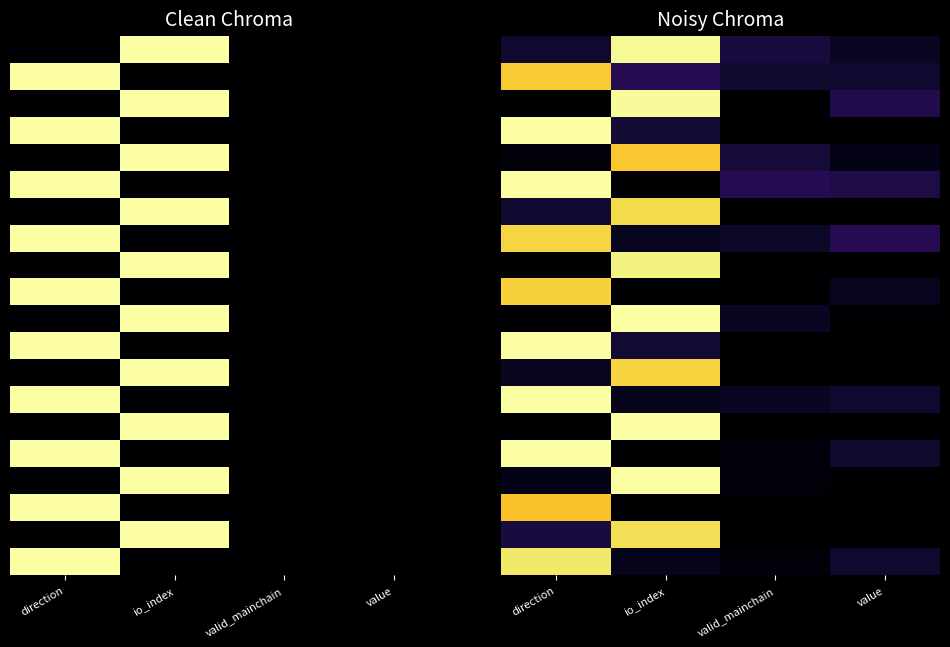

Which category has the lowest value across all series?

direction